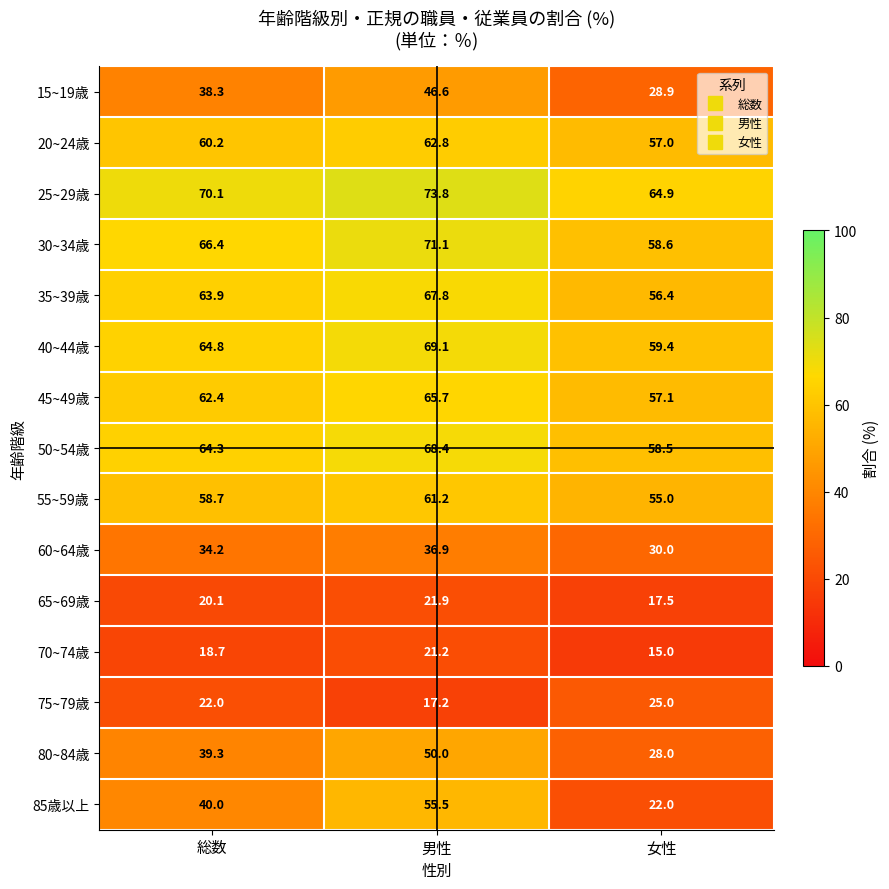

What is the difference between the maximum and minimum values in the 65~69歳 series?

4.4